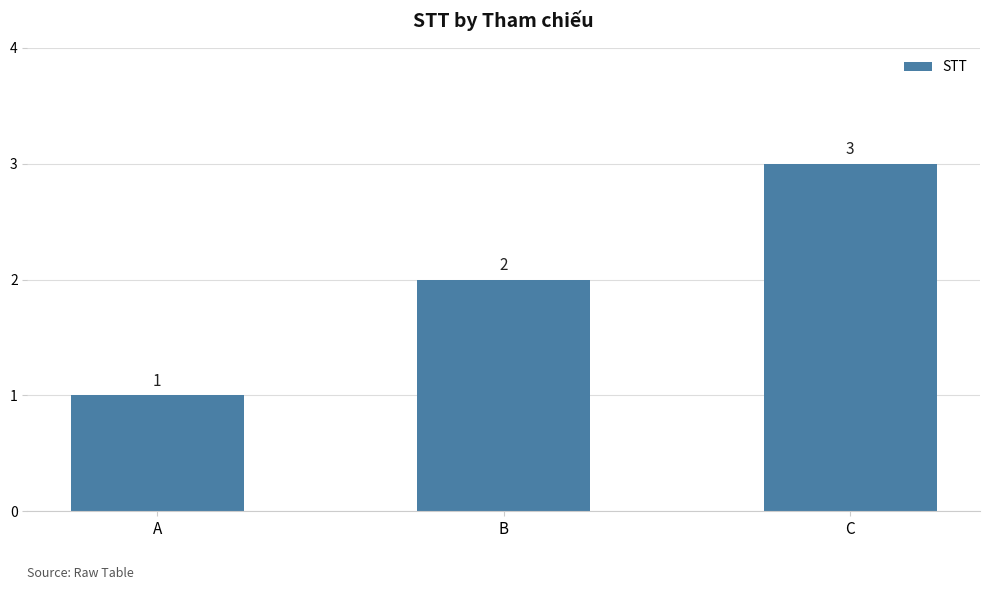

Count the values in the range 1 to 3.

3